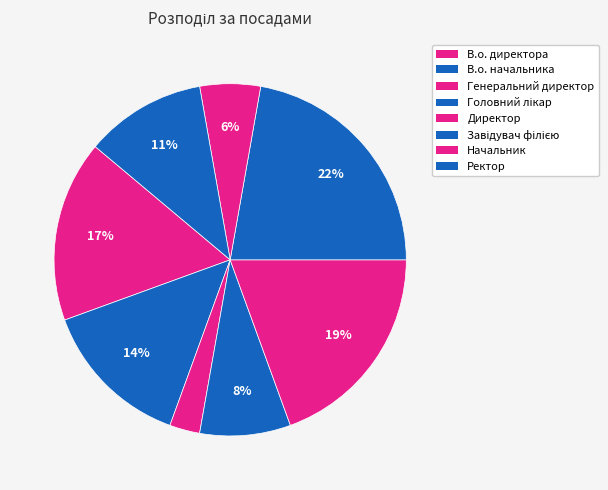

Count the number of slices in the pie.

8